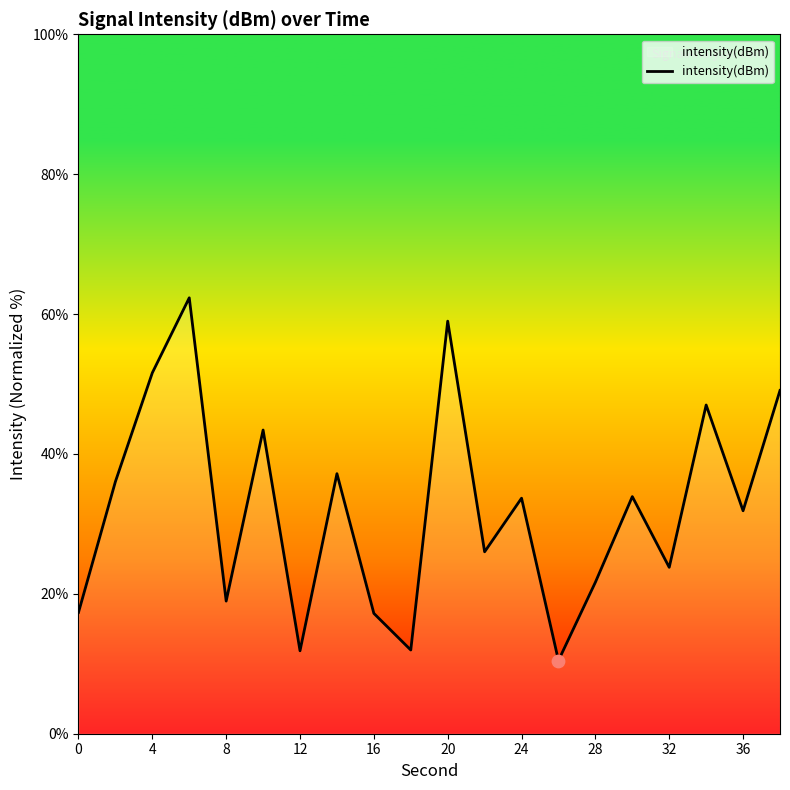

What is the minimum value shown in the chart?

10.5